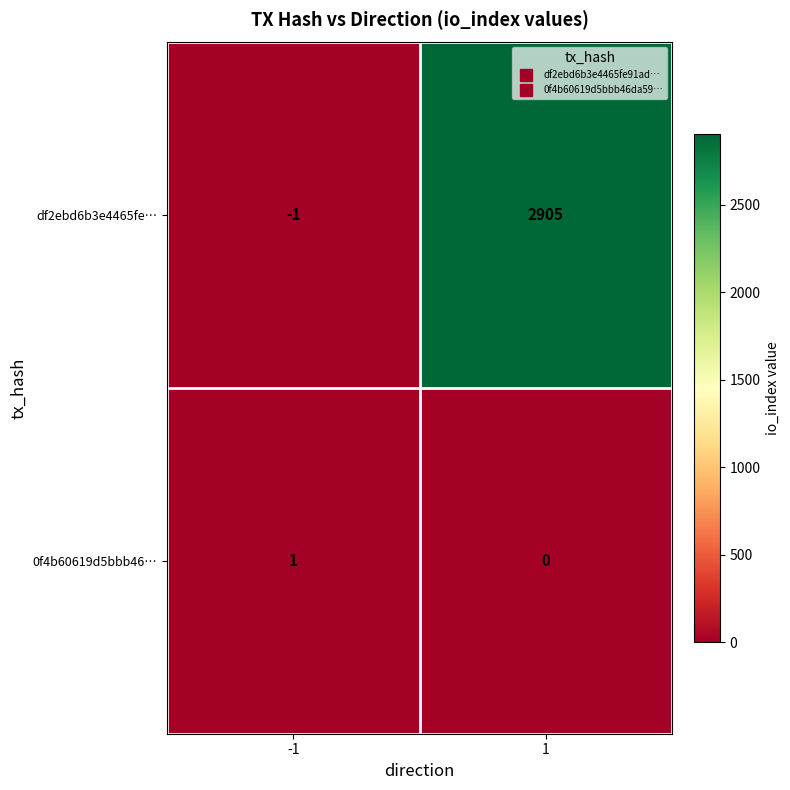

True or false: df2ebd6b3e4465fe… has a value of 2905 at 1.

True